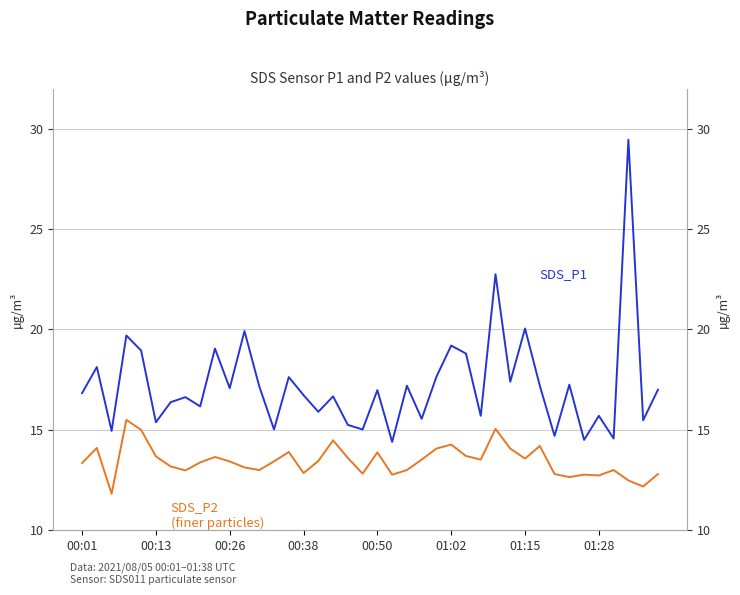

How many categories are shown in the chart?

40